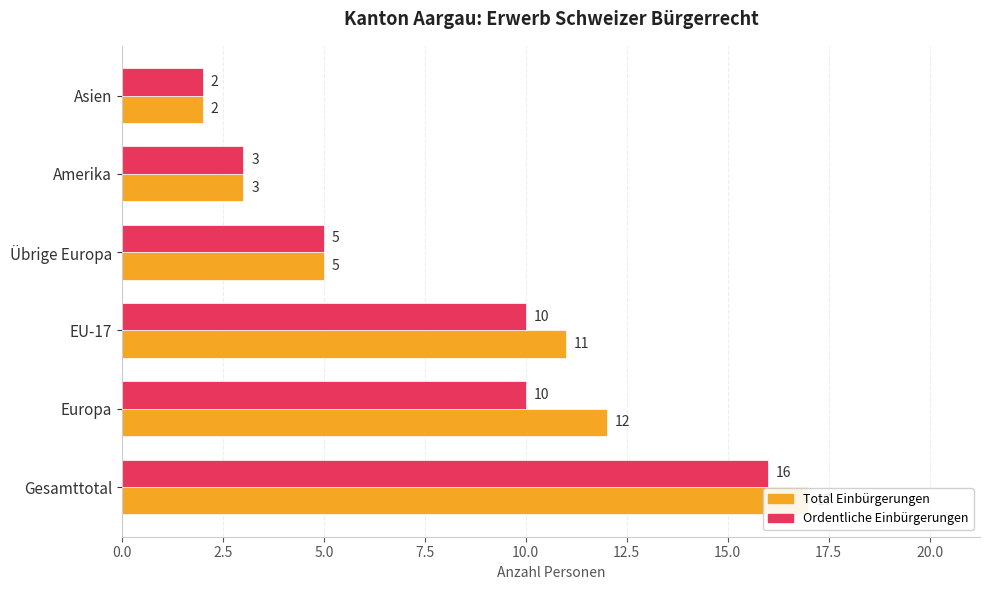

Which series changed the most between Gesamttotal and Europa?

Ordentliche Einbürgerungen